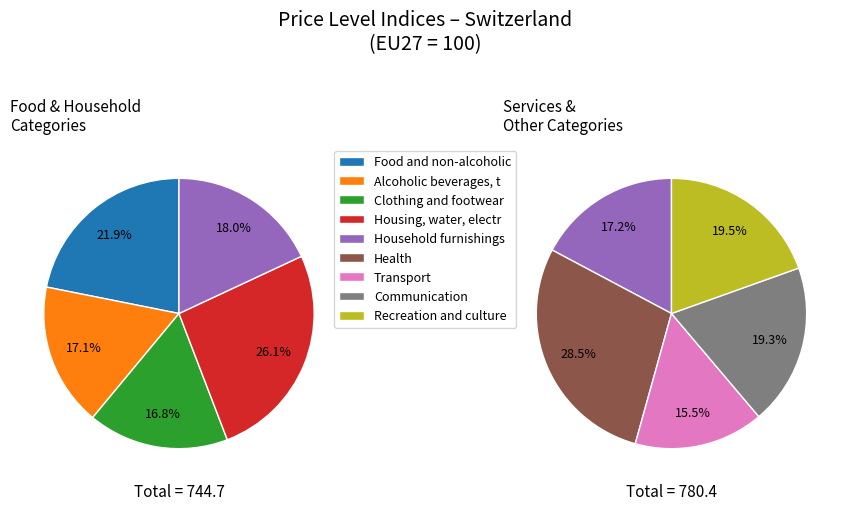

Is it true that Communication is 20% of the pie?

False